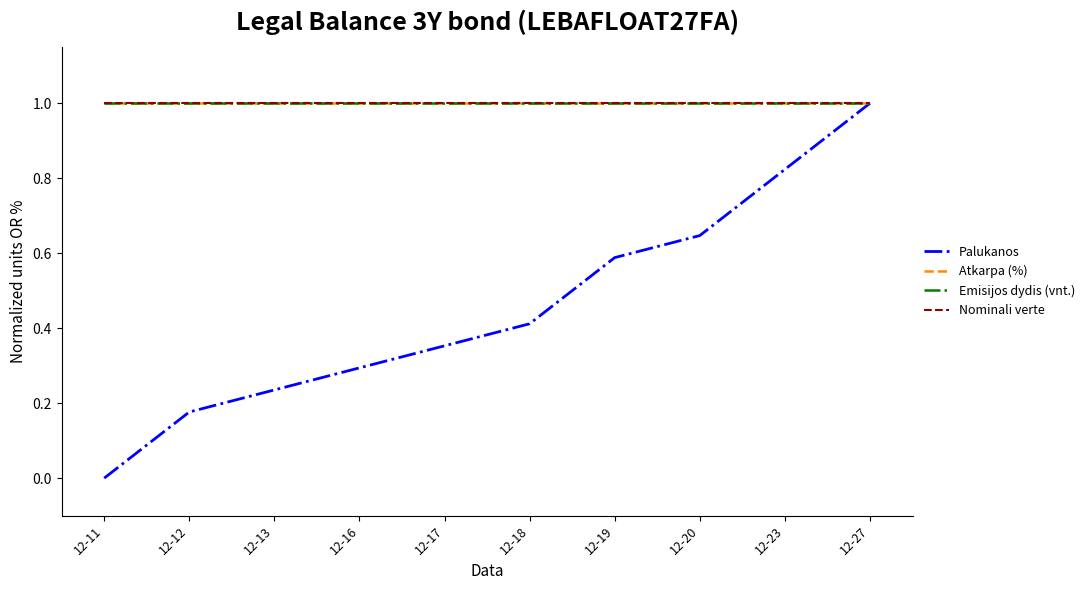

What is the approximate value of Nominali verte at 12-16?

1.0